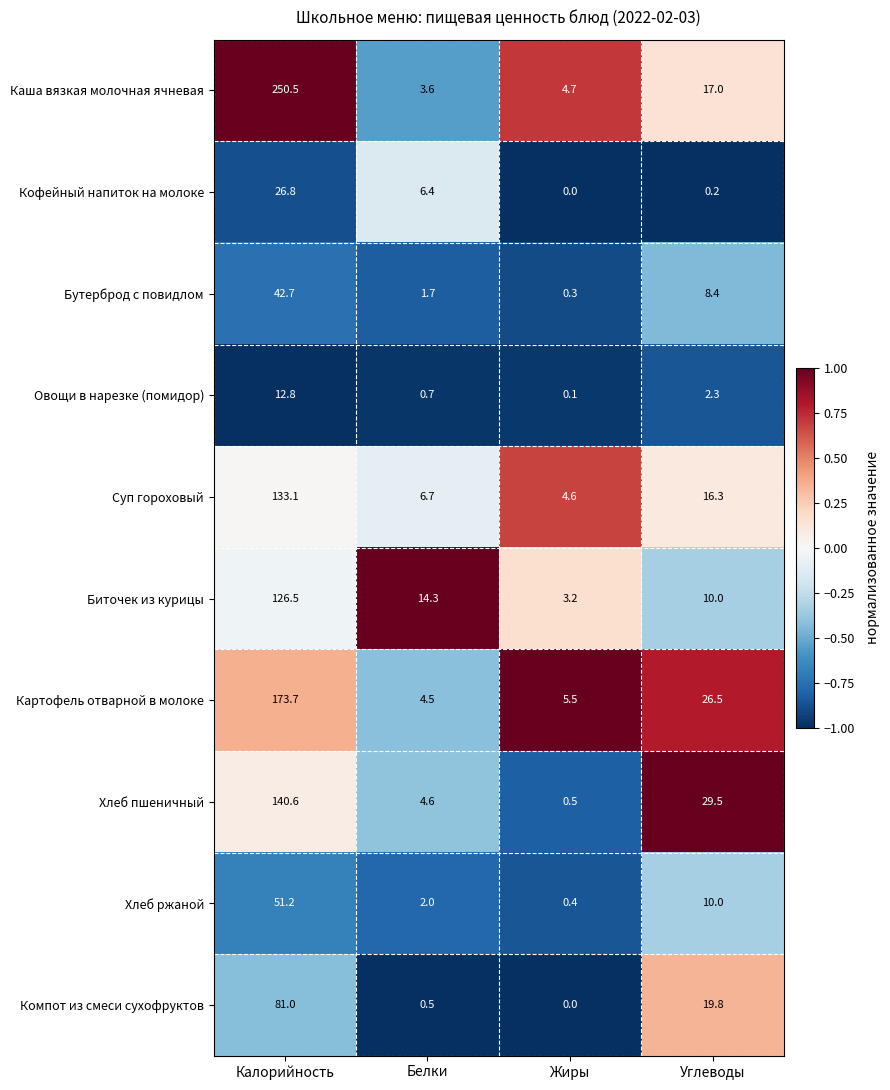

Rank the series by their maximum value, from highest to lowest.

Каша вязкая молочная ячневая, Картофель отварной в молоке, Хлеб пшеничный, Суп гороховый, Биточек из курицы, Компот из смеси сухофруктов, Хлеб ржаной, Бутерброд с повидлом, Кофейный напиток на молоке, Овощи в нарезке (помидор)